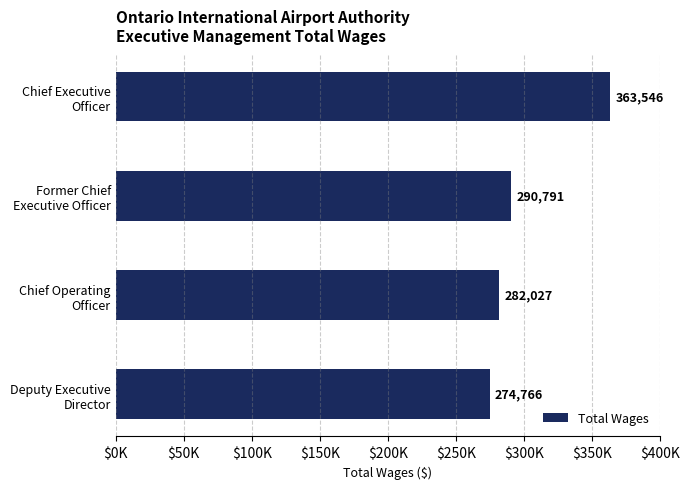

How many series are shown in this chart?

1